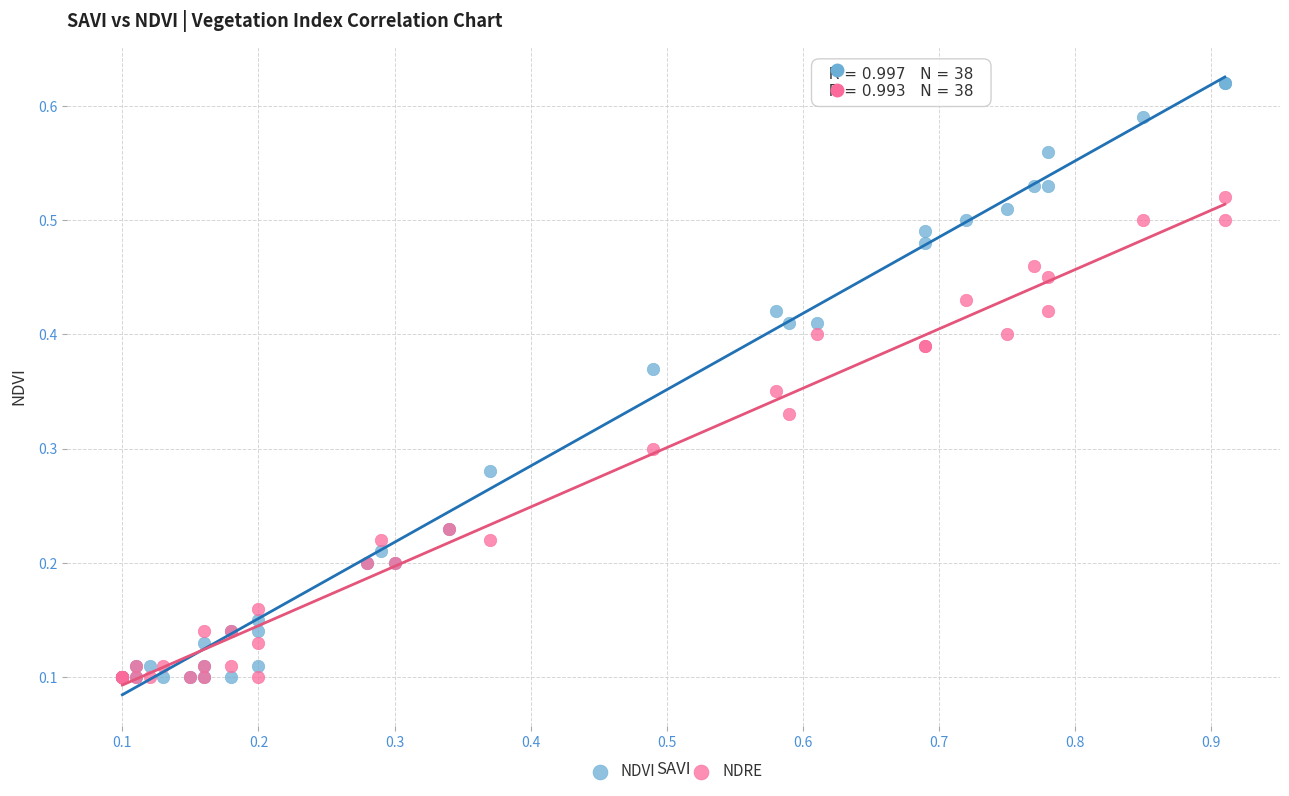

Which series has the largest Y range (max minus min)?

NDVI